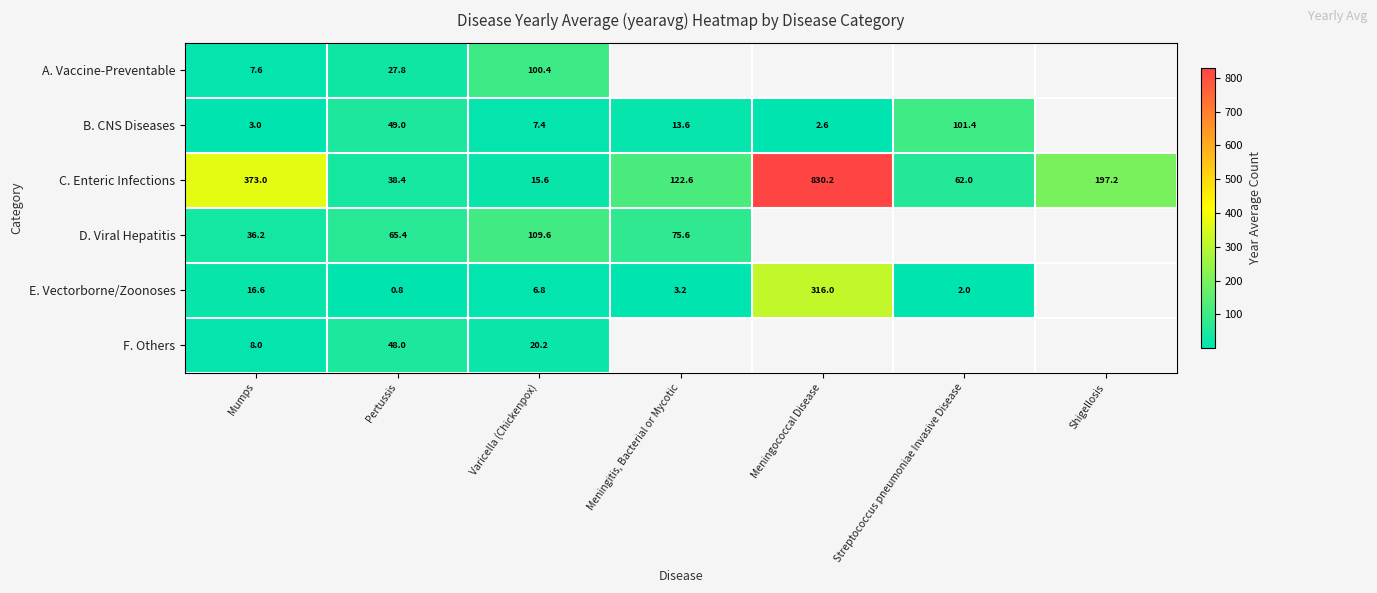

What is the difference between the maximum and minimum values in the C. Enteric Infections series?

814.6